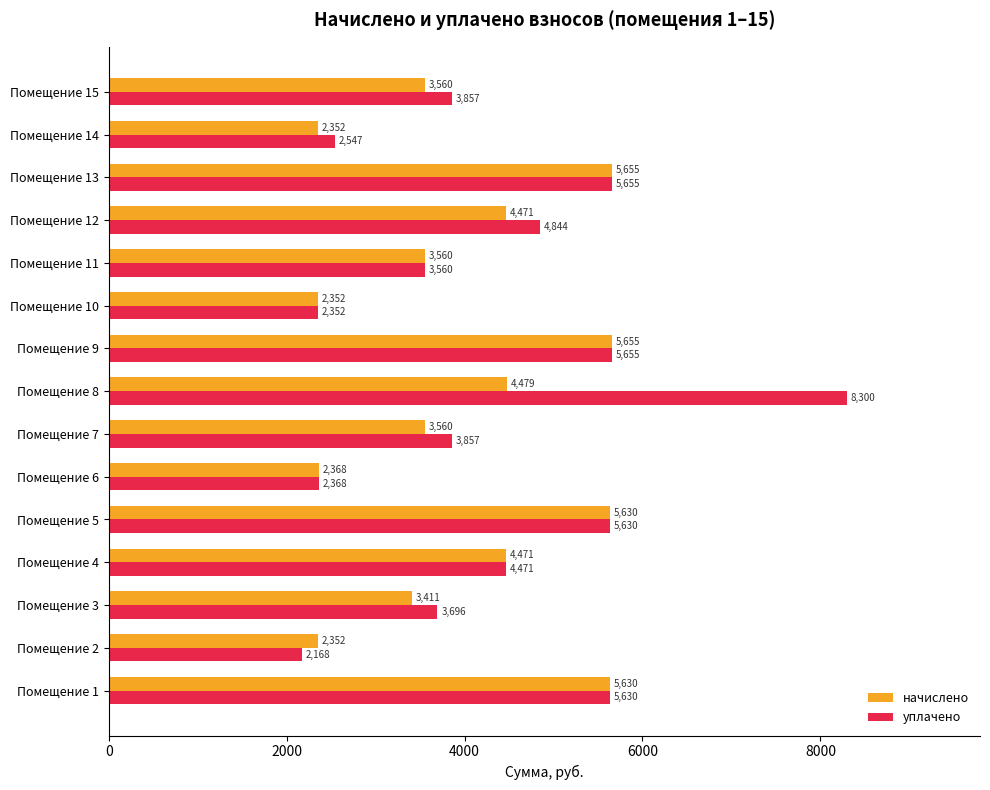

What are all the series names shown in the legend?

начислено, уплачено